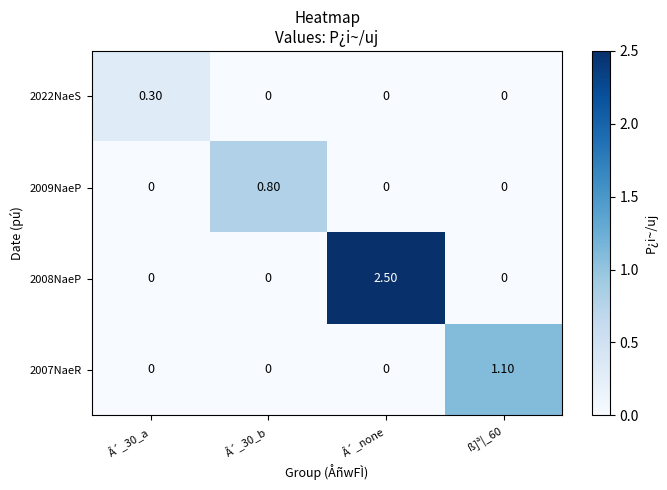

Rank the series by their maximum value, from lowest to highest.

2022NaeS, 2009NaeP, 2007NaeR, 2008NaeP